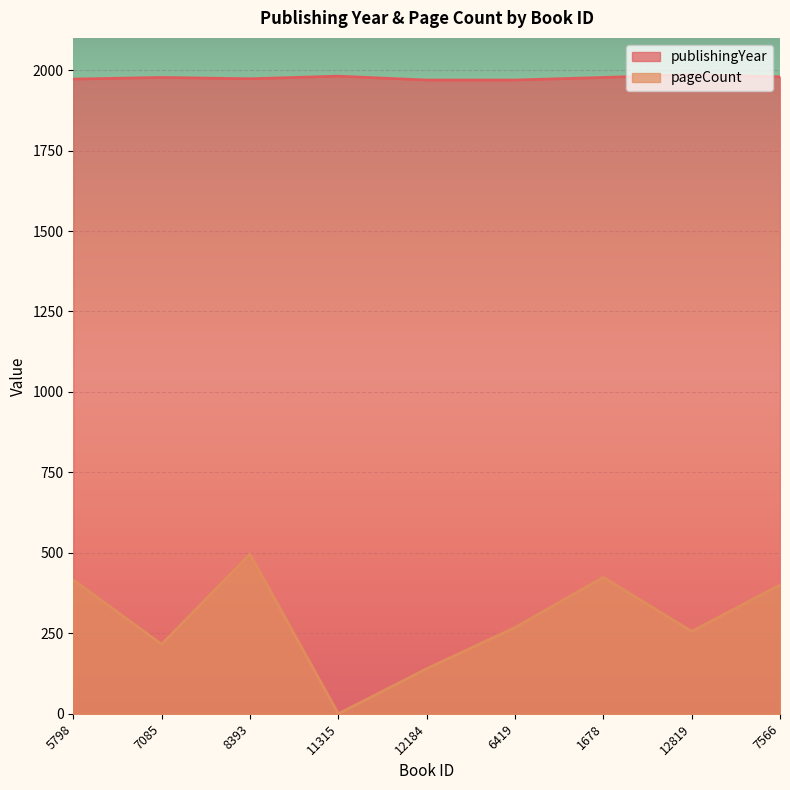

Which series has the largest total across all categories?

publishingYear